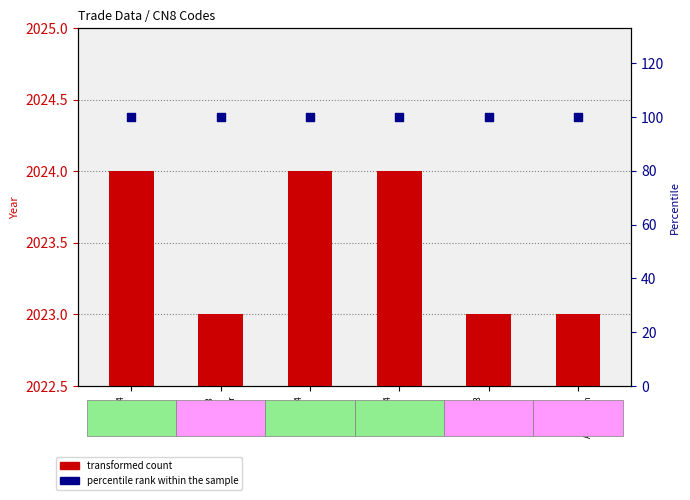

What are all the series names shown in the legend?

transformed count, percentile rank within the sample